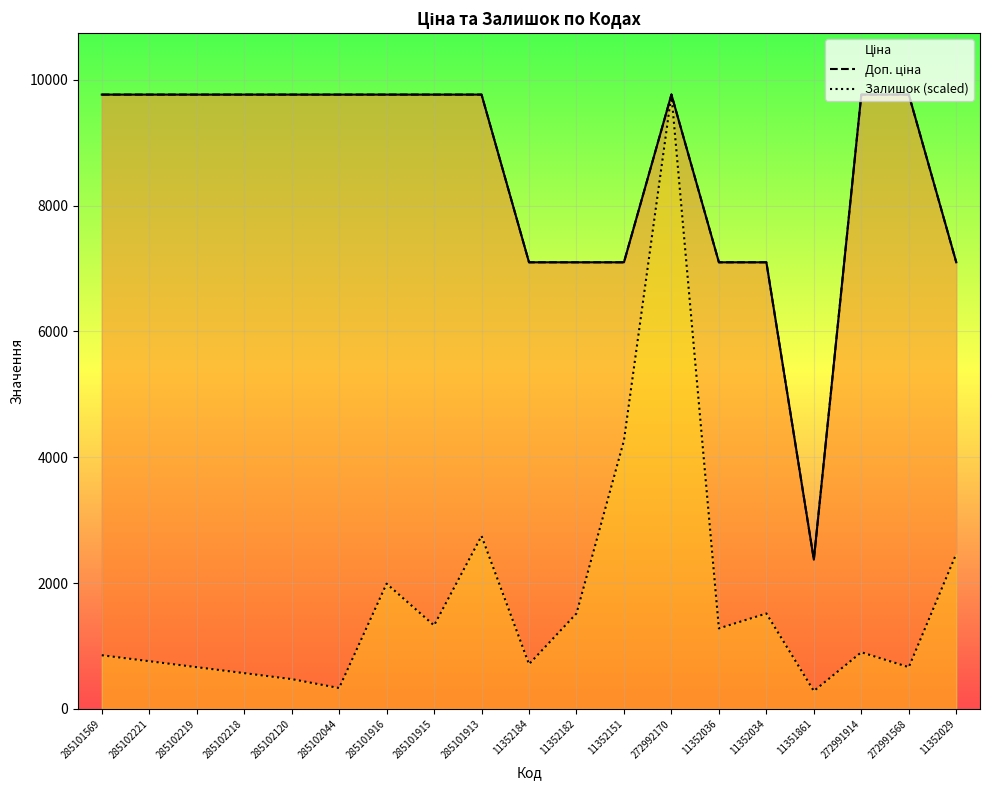

Rank the series by their maximum value, from highest to lowest.

Ціна, Доп. ціна, Залишок (scaled)